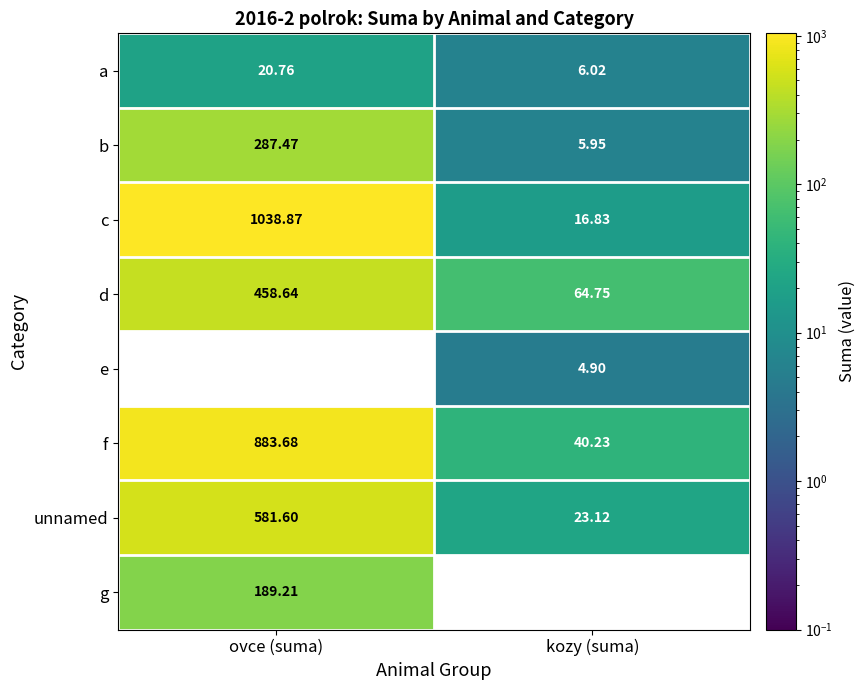

At which label is a closest to 13?

kozy (suma)